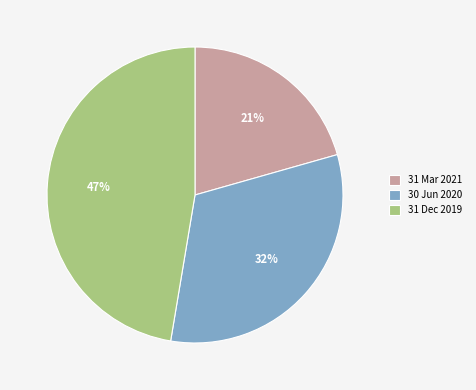

Is the sum of 31 Mar 2021 and 31 Dec 2019 greater than half?

Yes